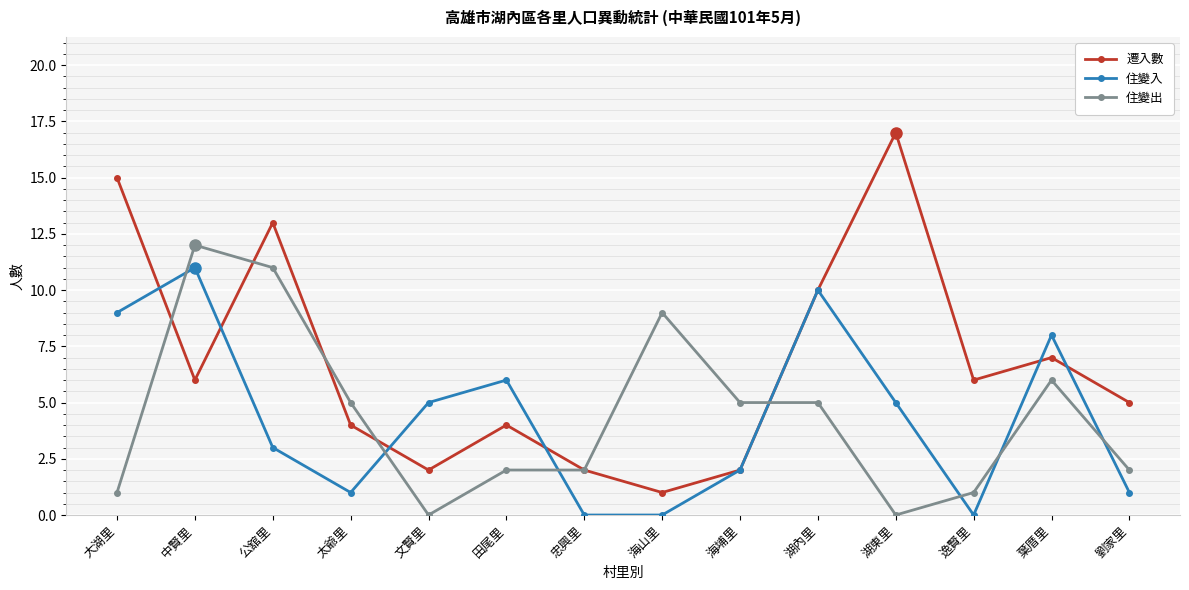

Reading left to right, list all the values displayed in this chart.

遷入數: 15	6	13	4	2	4	2	1	2	10	17	6	7	5
住變入: 9	11	3	1	5	6	0	0	2	10	5	0	8	1
住變出: 1	12	11	5	0	2	2	9	5	5	0	1	6	2